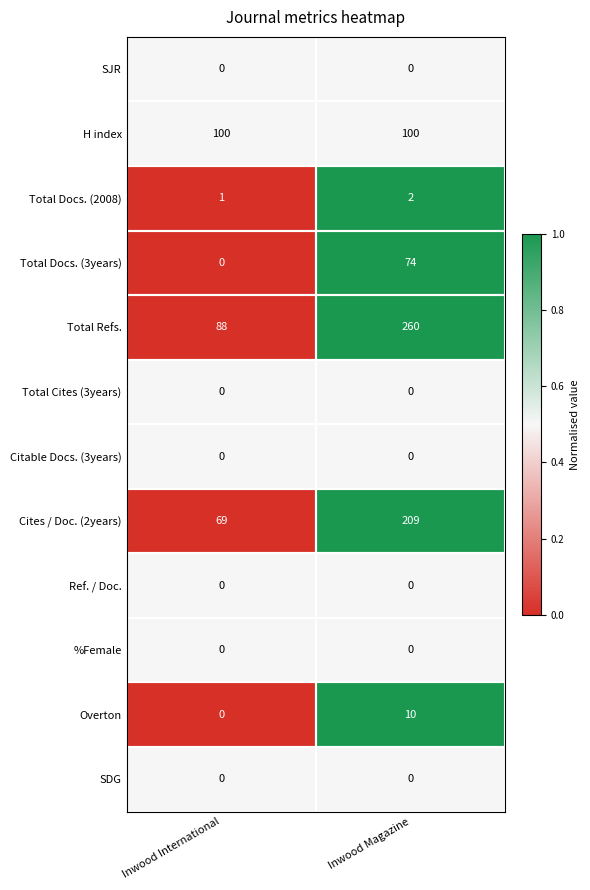

At which label does Total Docs. (2008) reach its minimum?

Inwood International